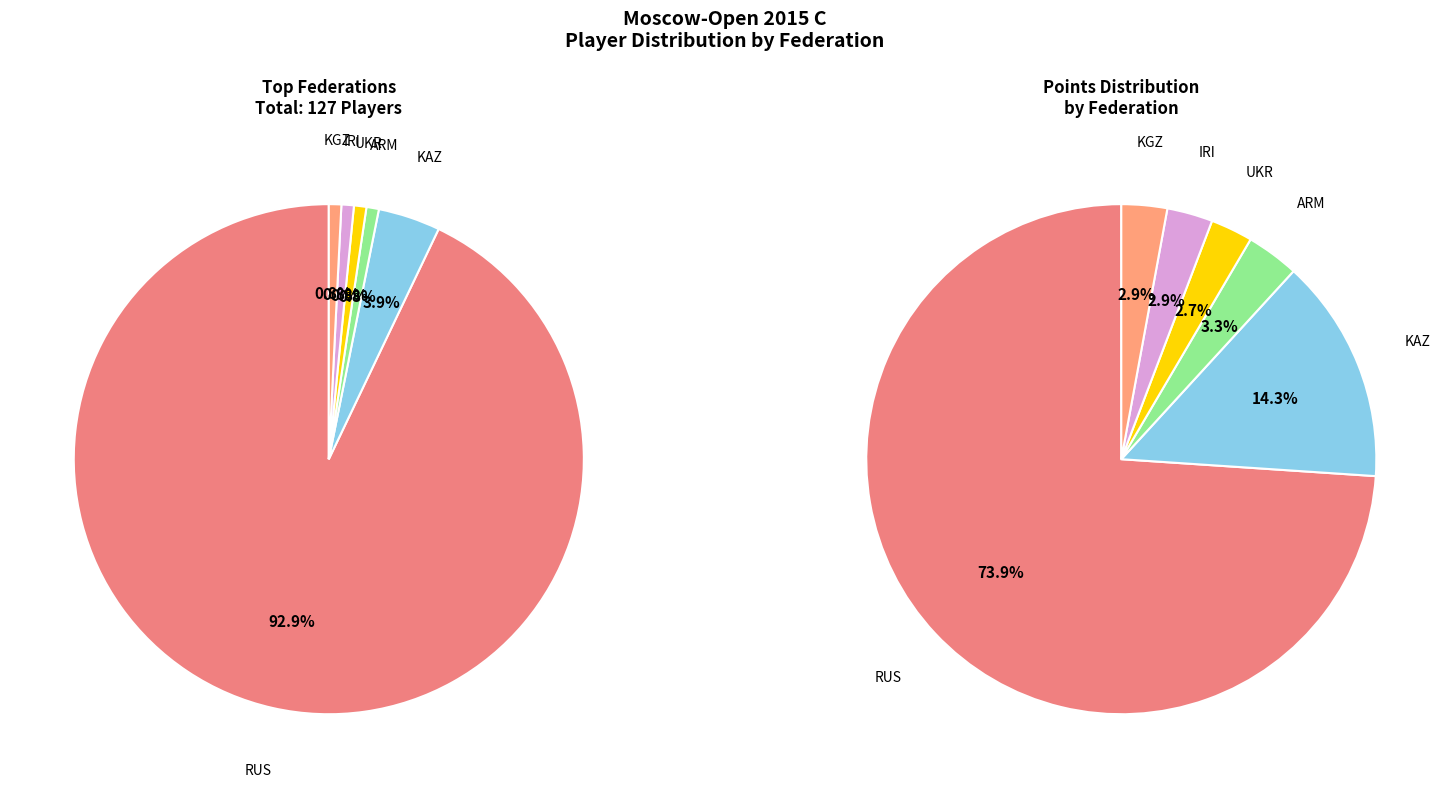

How many slices are in this pie chart?

6